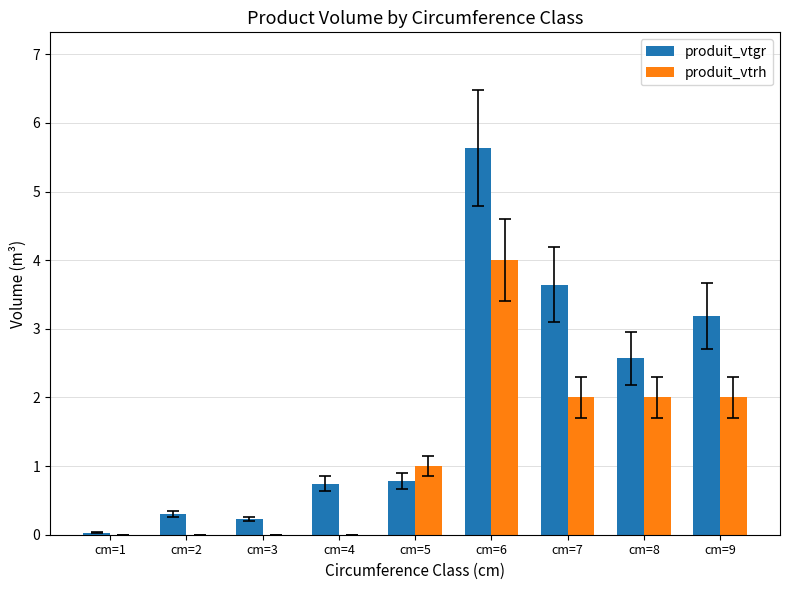

Between cm=6 and cm=9, which series saw the biggest shift?

produit_vtgr